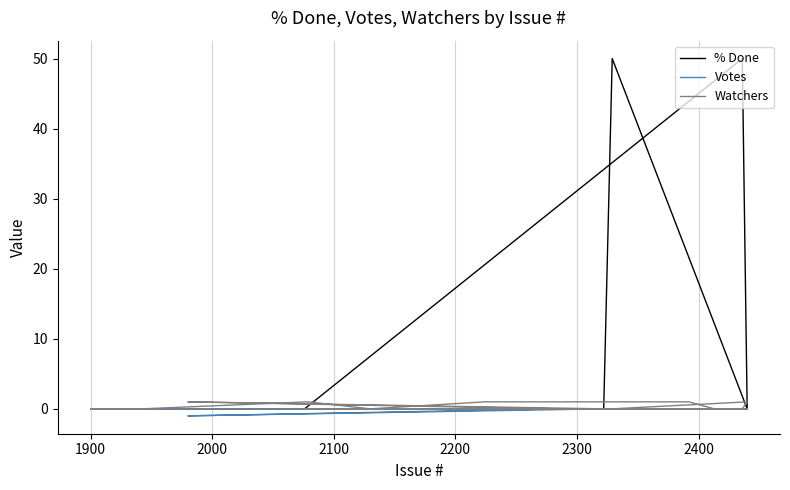

What is the sum of all Watchers values?

5